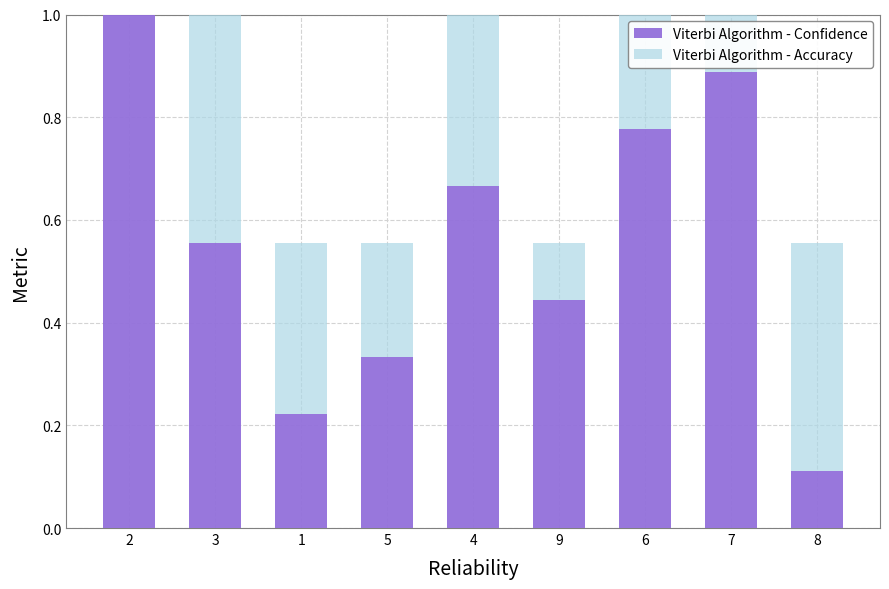

Read the Viterbi Algorithm - Accuracy value at 3.

0.8